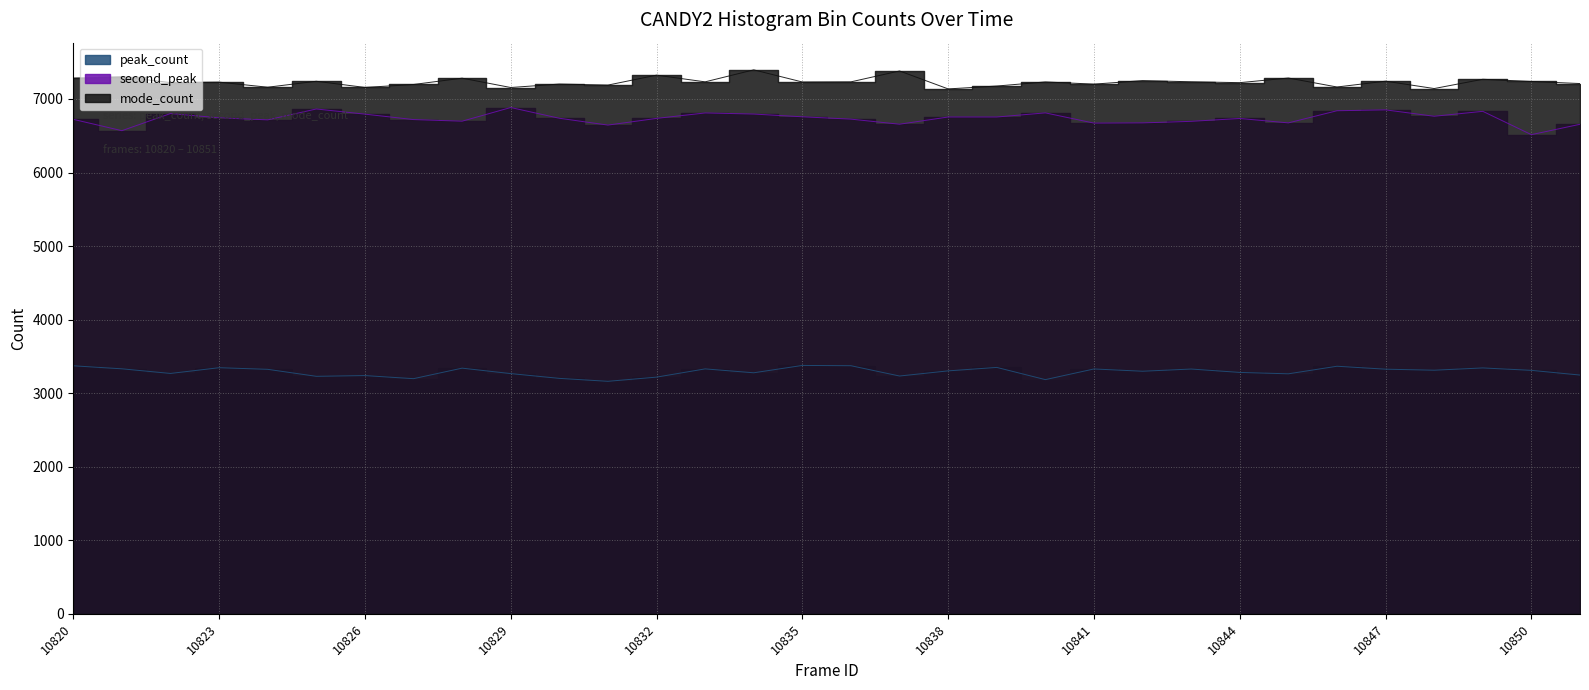

Reading left to right, what are all the values shown in this chart?

peak_count: 10820=3372	10821=3331	10822=3268	10823=3346	10824=3324	10825=3229	10826=3239	10827=3197	10828=3340	10829=3266	10830=3201	10831=3161	10832=3218	10833=3330	10834=3277	10835=3377	10836=3373	10837=3233	10838=3303	10839=3350	10840=3184	10841=3329	10842=3298	10843=3328	10844=3282	10845=3263	10846=3366	10847=3326	10848=3312	10849=3343	10850=3310	10851=3246
second_peak: 10820=6723	10821=6569	10822=6802	10823=6744	10824=6716	10825=6864	10826=6794	10827=6720	10828=6698	10829=6884	10830=6738	10831=6645	10832=6736	10833=6810	10834=6795	10835=6758	10836=6726	10837=6657	10838=6755	10839=6755	10840=6811	10841=6672	10842=6675	10843=6696	10844=6735	10845=6675	10846=6840	10847=6852	10848=6765	10849=6832	10850=6515	10851=6656
mode_count: 10820=7284	10821=7302	10822=7223	10823=7229	10824=7160	10825=7241	10826=7157	10827=7197	10828=7283	10829=7156	10830=7203	10831=7189	10832=7324	10833=7233	10834=7396	10835=7231	10836=7233	10837=7381	10838=7137	10839=7176	10840=7232	10841=7202	10842=7250	10843=7234	10844=7222	10845=7285	10846=7163	10847=7242	10848=7142	10849=7268	10850=7238	10851=7210